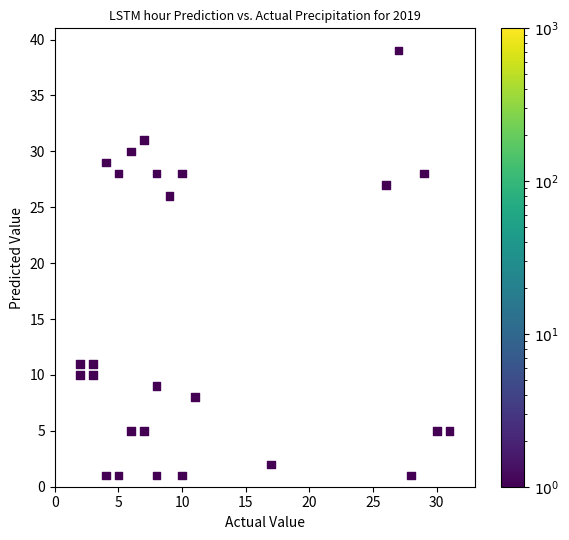

What is the range of Y values (max minus min)?

38